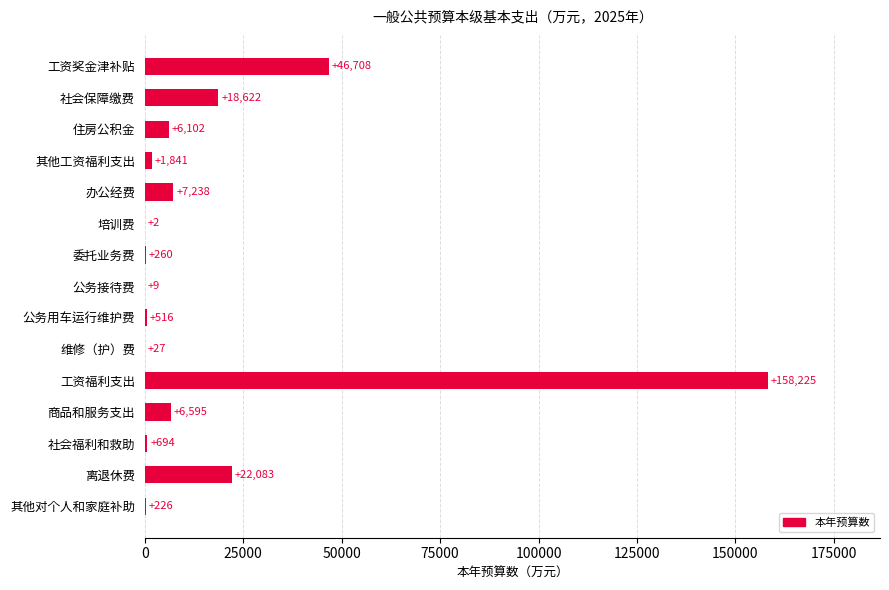

True or false: the data shows 47380 at 工资福利支出.

False